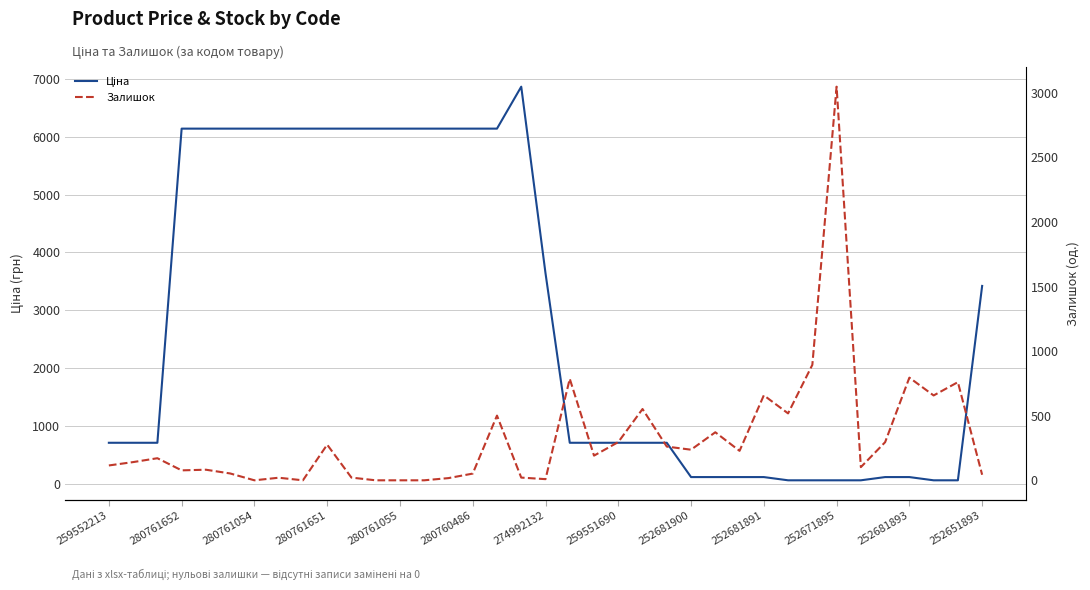

What is the highest value of the Залишок series?

3048.0